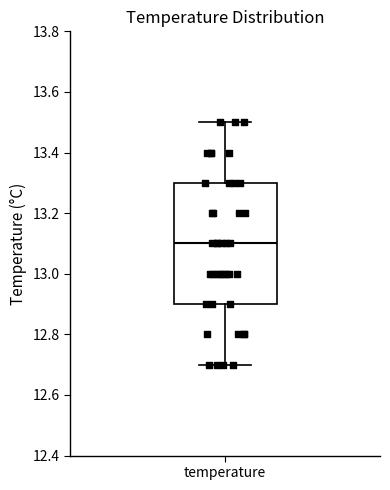

Where does the lower whisker of the box for temperature end on the y-axis? The values are not printed on the chart, so give them approximately, as read against the axis.

12.7